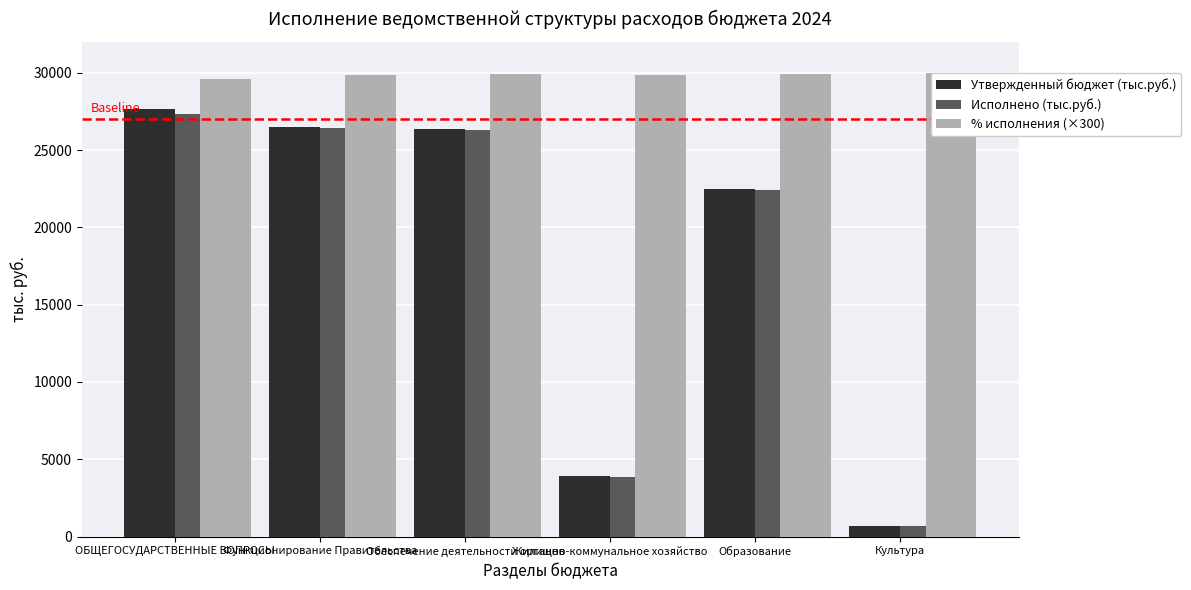

Are the bars grouped side by side (vs. stacked)?

Yes